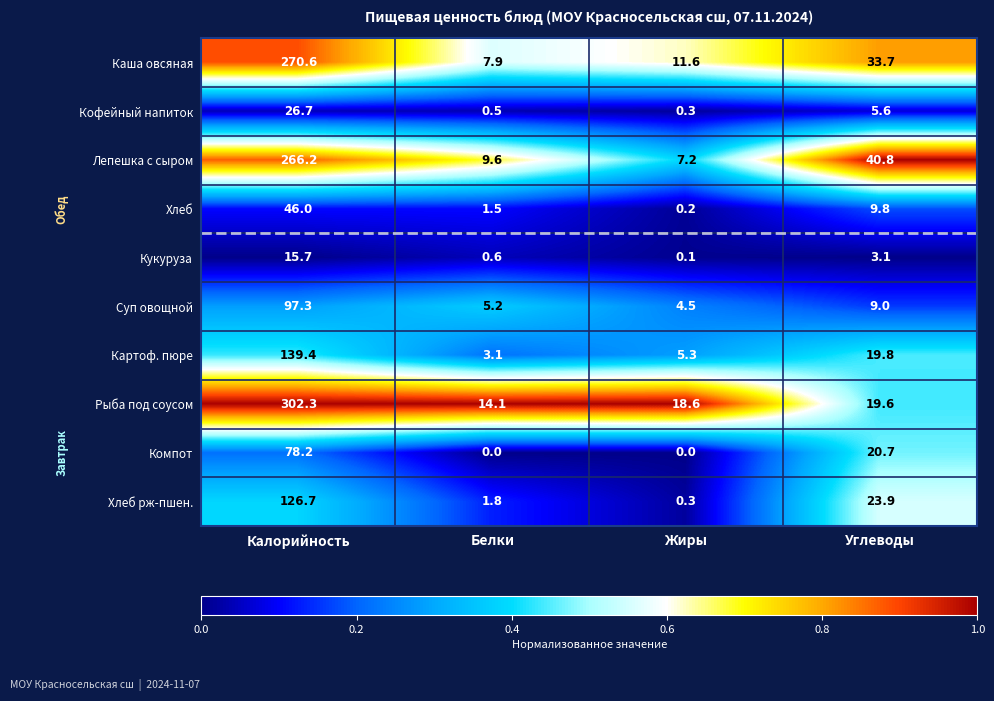

At which category is the sum across all series the highest?

Калорийность